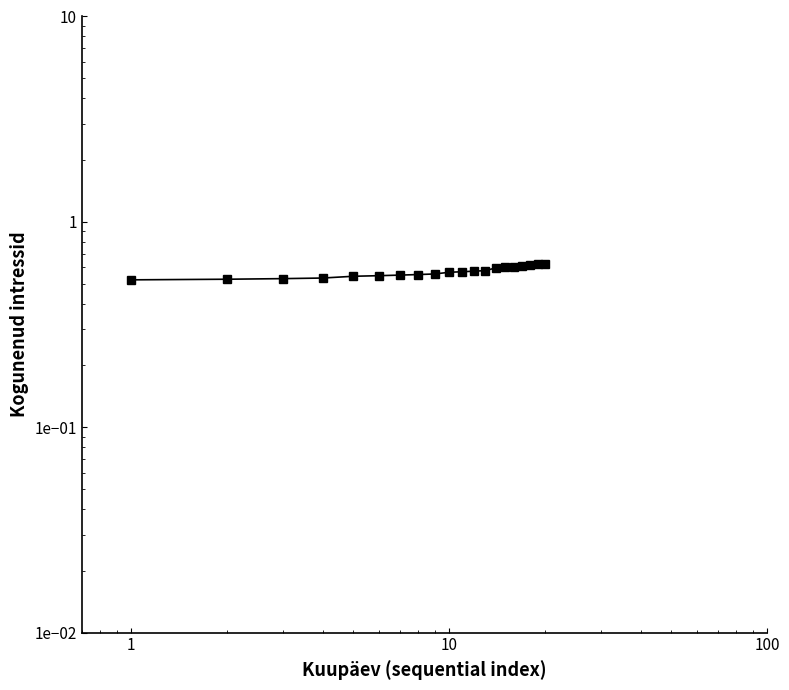

Reading left to right, what are all the values shown in this chart?

0.5	0.5	0.5	0.5	0.5	0.5	0.6	0.6	0.6	0.6	0.6	0.6	0.6	0.6	0.6	0.6	0.6	0.6	0.6	0.6